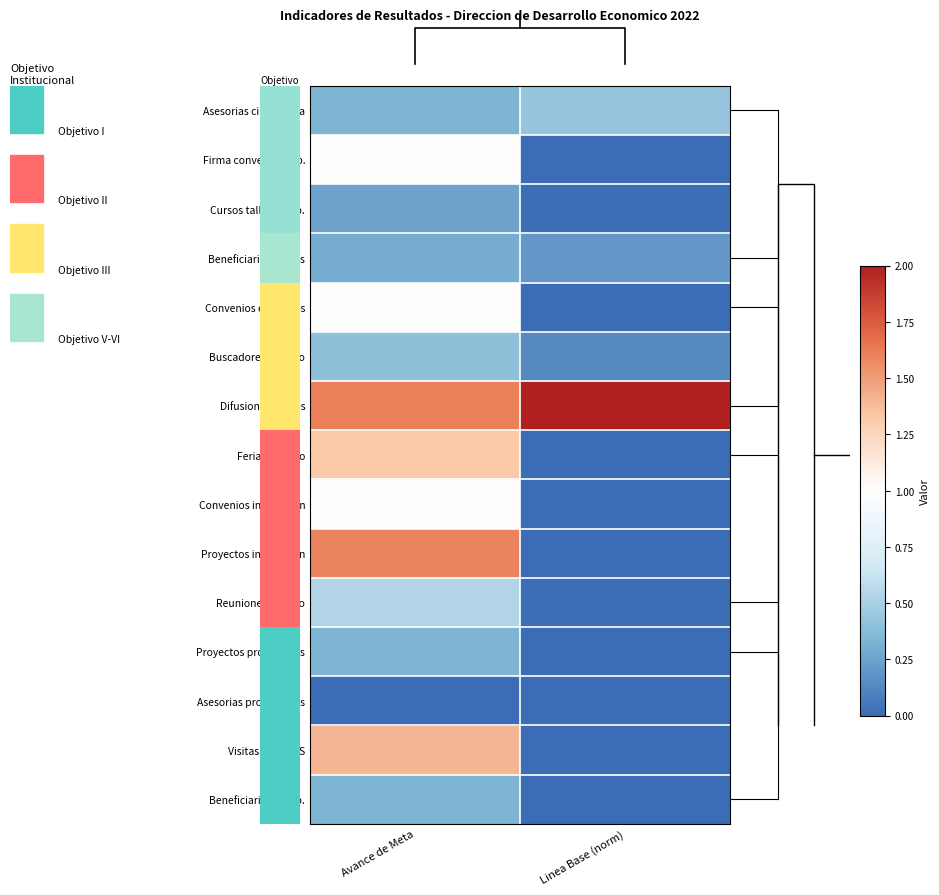

Which series has the largest total across all categories?

Difusion vacantes